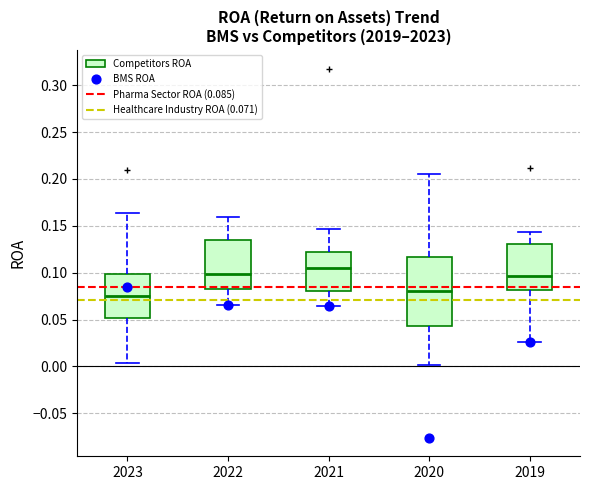

Where does the upper whisker of the box at x = 2023 end on the y-axis? The values are not printed on the chart, so give them approximately, as read against the axis.

0.165